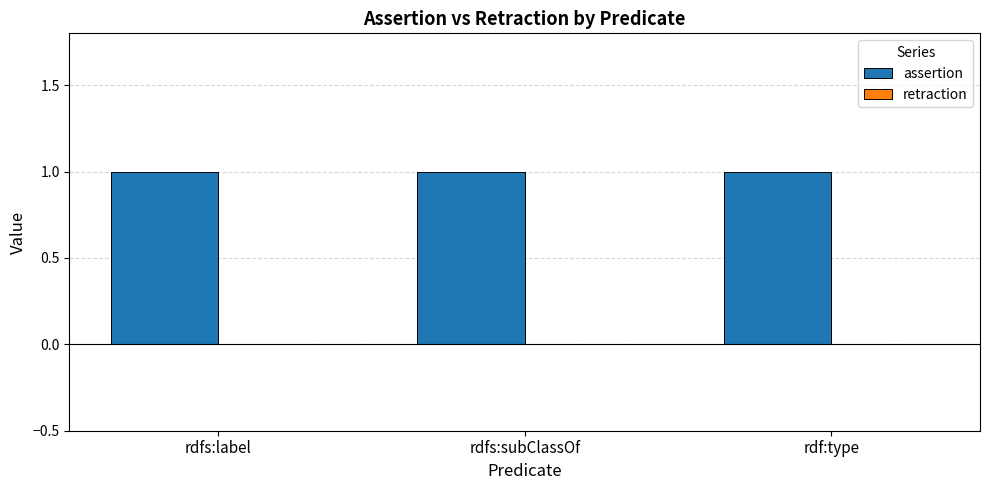

What is the approximate value of assertion at rdfs:label?

1